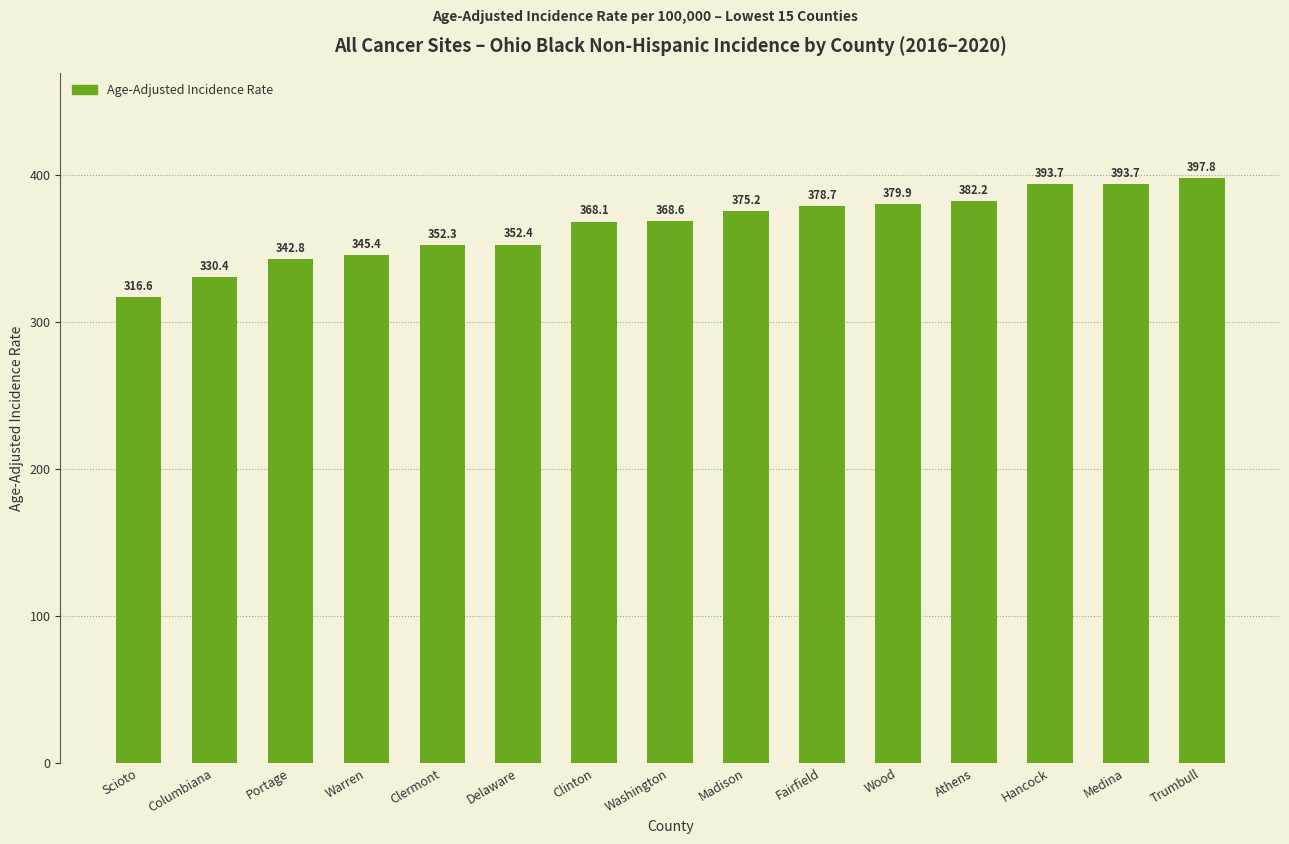

What is the ratio of the value at Madison to the value at Portage?

1.1